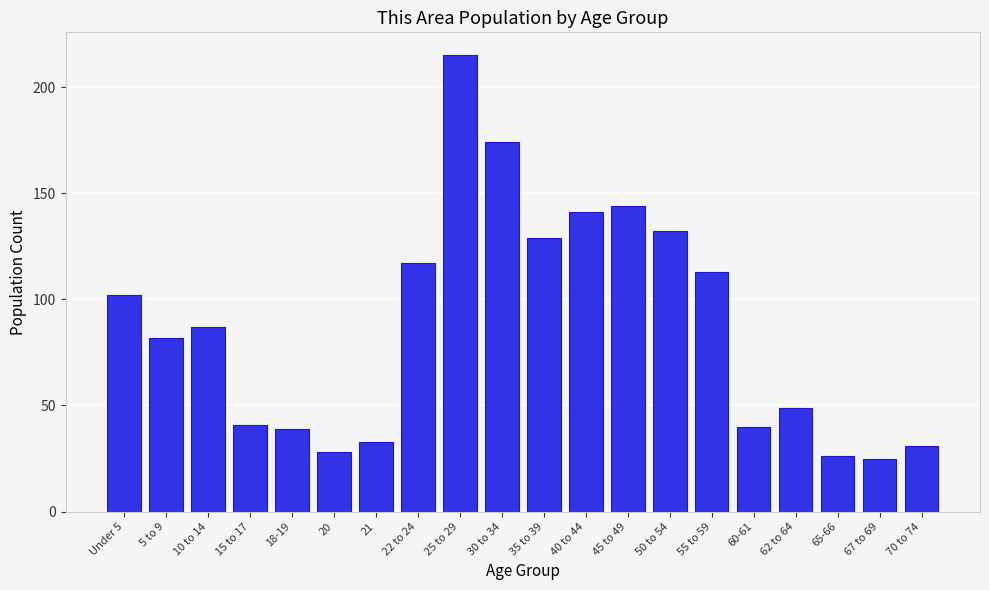

Reading left to right, transcribe all the data shown in this chart.

102	82	87	41	39	28	33	117	215	174	129	141	144	132	113	40	49	26	25	31